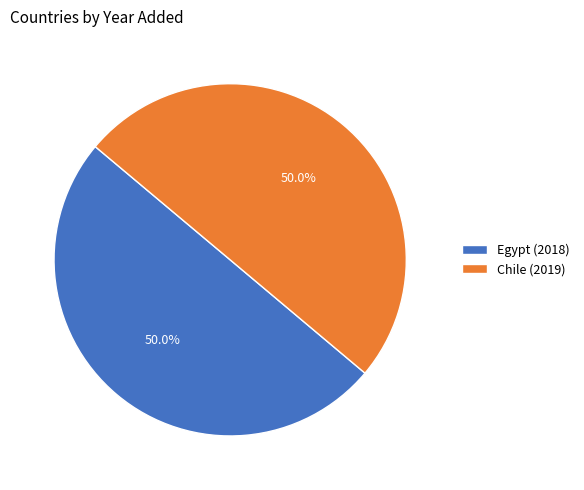

Is the sum of Egypt (2018) and Chile (2019) greater than half?

Yes